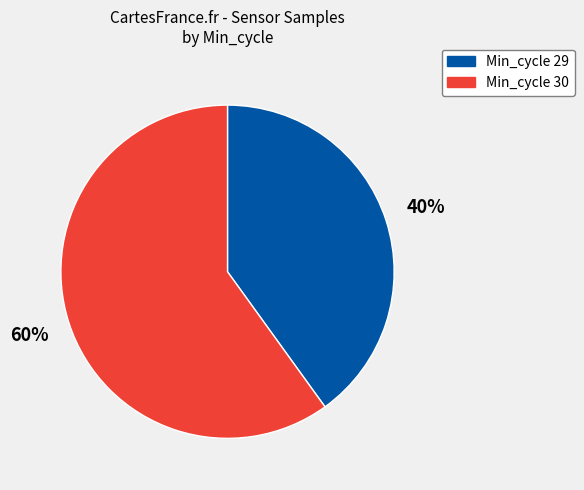

Rank the categories by value from highest to lowest.

Min_cycle 30, Min_cycle 29